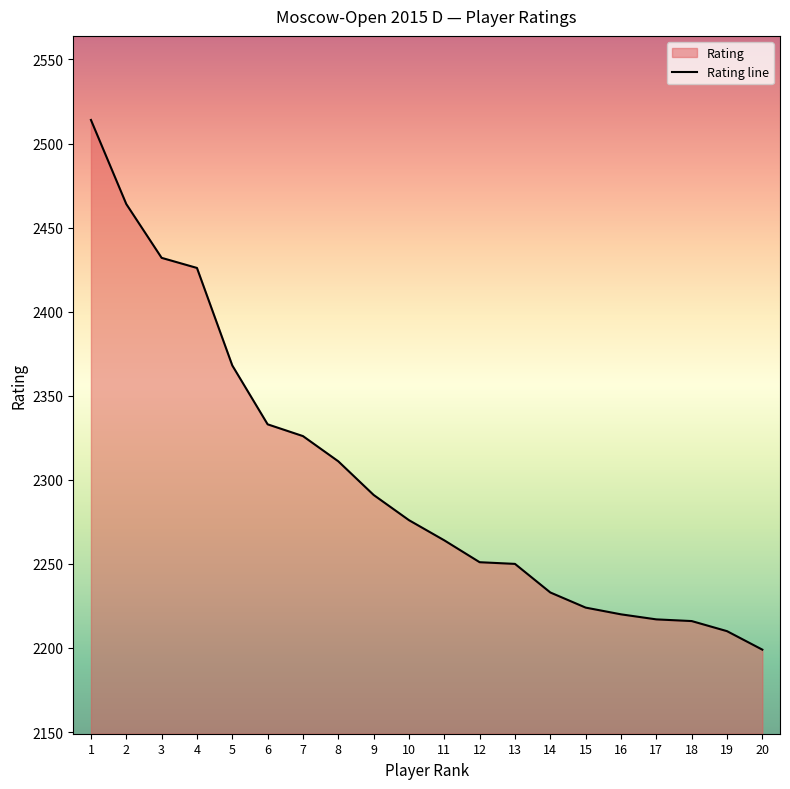

Between 19 and 1, which is larger?

1